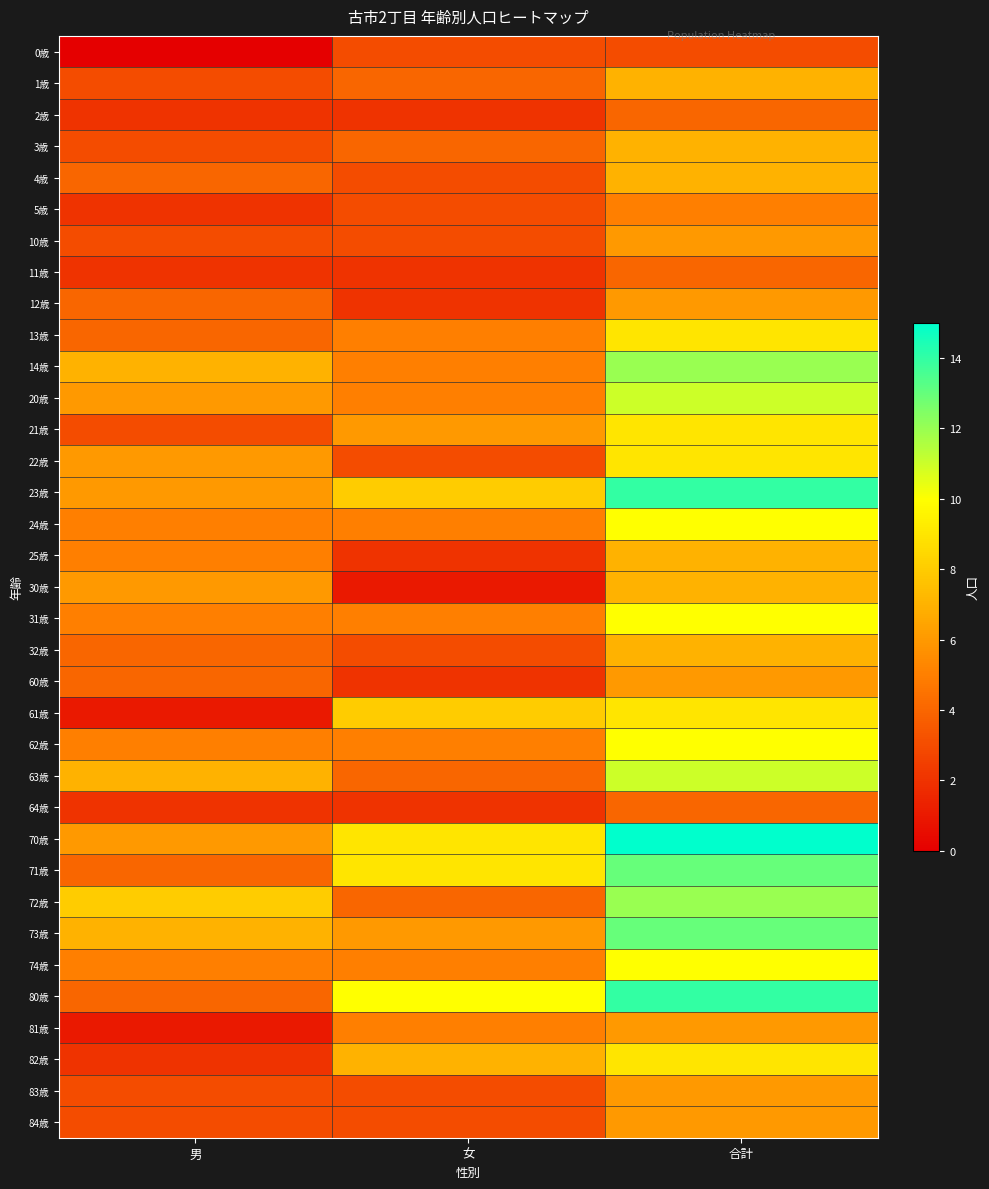

Reading left to right, extract all data points from this chart.

0歳: 男=0	女=3	合計=3
1歳: 男=3	女=4	合計=7
2歳: 男=2	女=2	合計=4
3歳: 男=3	女=4	合計=7
4歳: 男=4	女=3	合計=7
5歳: 男=2	女=3	合計=5
10歳: 男=3	女=3	合計=6
11歳: 男=2	女=2	合計=4
12歳: 男=4	女=2	合計=6
13歳: 男=4	女=5	合計=9
14歳: 男=7	女=5	合計=12
20歳: 男=6	女=5	合計=11
21歳: 男=3	女=6	合計=9
22歳: 男=6	女=3	合計=9
23歳: 男=6	女=8	合計=14
24歳: 男=5	女=5	合計=10
25歳: 男=5	女=2	合計=7
30歳: 男=6	女=1	合計=7
31歳: 男=5	女=5	合計=10
32歳: 男=4	女=3	合計=7
60歳: 男=4	女=2	合計=6
61歳: 男=1	女=8	合計=9
62歳: 男=5	女=5	合計=10
63歳: 男=7	女=4	合計=11
64歳: 男=2	女=2	合計=4
70歳: 男=6	女=9	合計=15
71歳: 男=4	女=9	合計=13
72歳: 男=8	女=4	合計=12
73歳: 男=7	女=6	合計=13
74歳: 男=5	女=5	合計=10
80歳: 男=4	女=10	合計=14
81歳: 男=1	女=5	合計=6
82歳: 男=2	女=7	合計=9
83歳: 男=3	女=3	合計=6
84歳: 男=3	女=3	合計=6